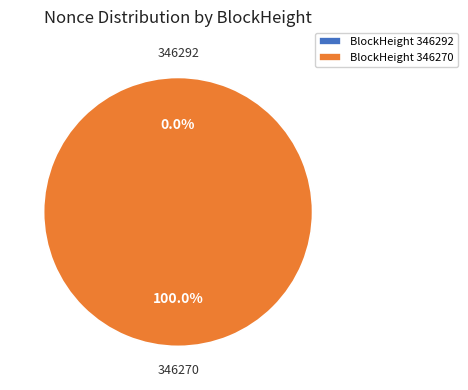

Which slice is the smallest?

346292